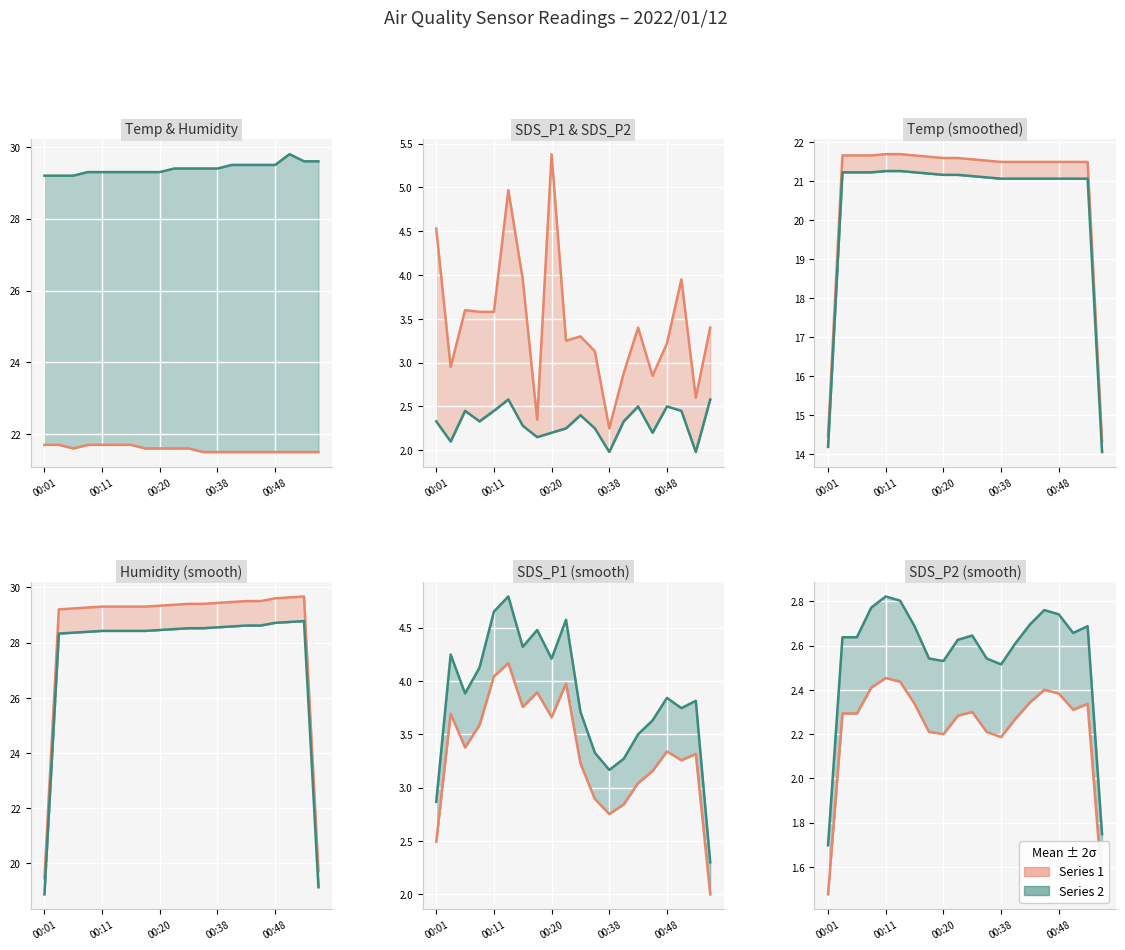

What is the average value of the SDS_P1 series?

3.5